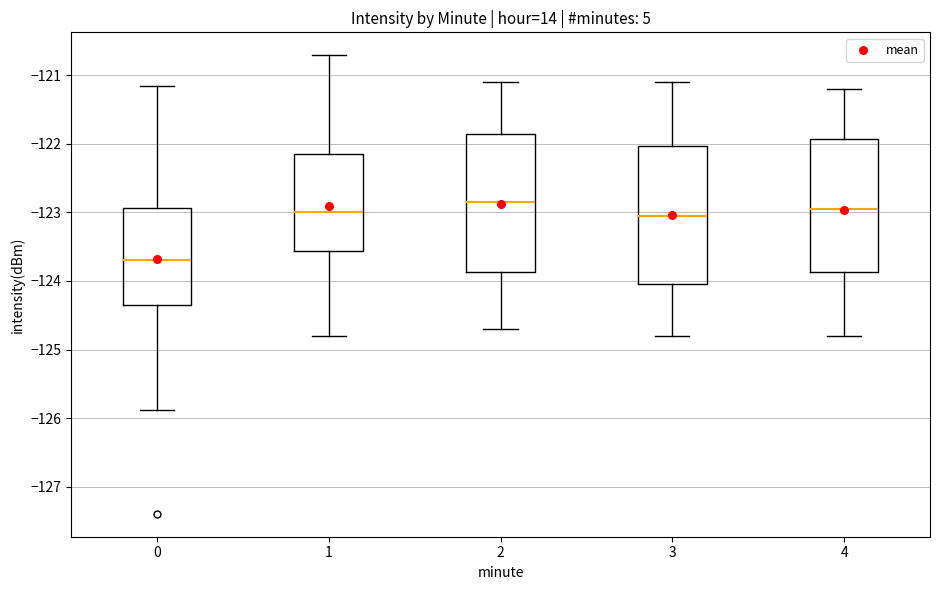

Reading left to right, read every box against the y-axis: the position of its median line, the range the box covers, and the ends of its whiskers. The values are not printed on the chart, so give them approximately, as read against the axis.

0: median -123.7, box -124.4 to -122.9, whiskers -125.9 to -121.2
1: median -123.0, box -123.6 to -122.1, whiskers -124.8 to -120.7
2: median -122.8, box -123.9 to -121.8, whiskers -124.7 to -121.1
3: median -123.0, box -124.0 to -122.0, whiskers -124.8 to -121.1
4: median -122.9, box -123.9 to -121.9, whiskers -124.8 to -121.2